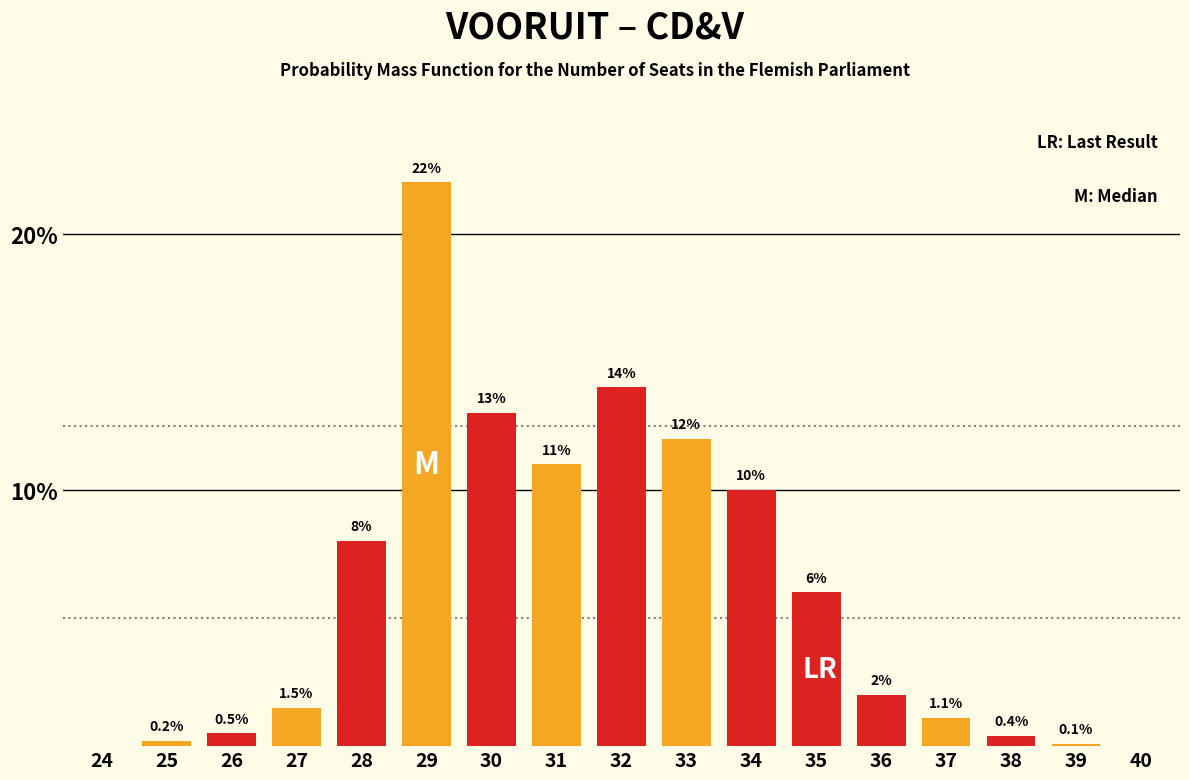

True or false: the data shows 0.5 at 26.

True